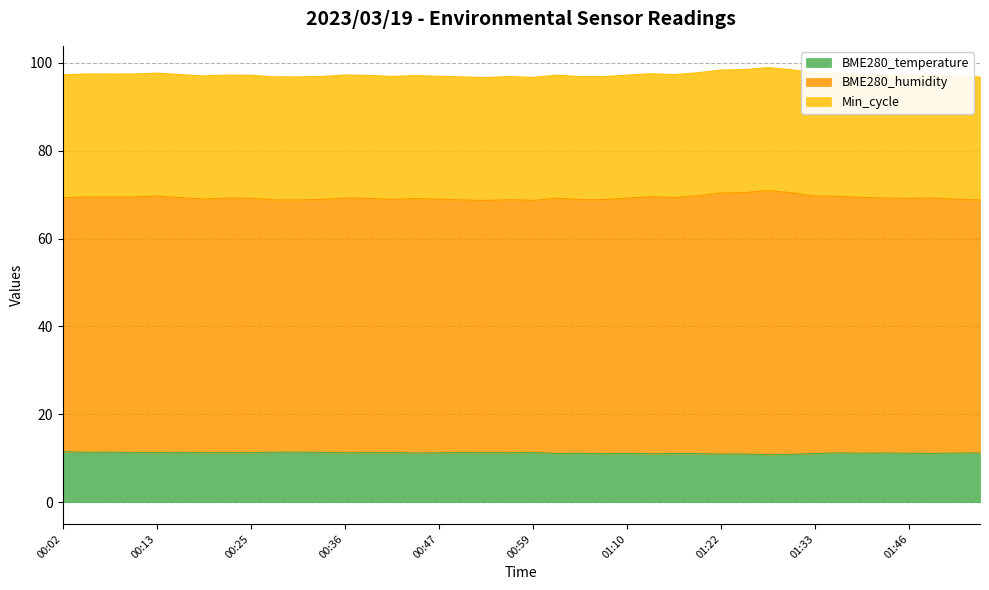

The BME280_humidity series shows 69.3 at 01:16. True or false?

True